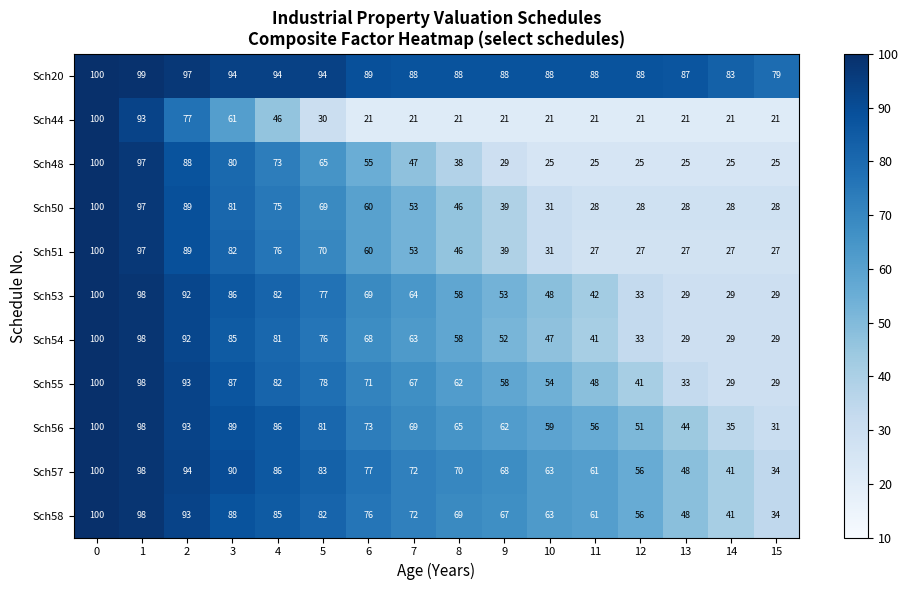

Which series has the widest spread of values?

Sch44